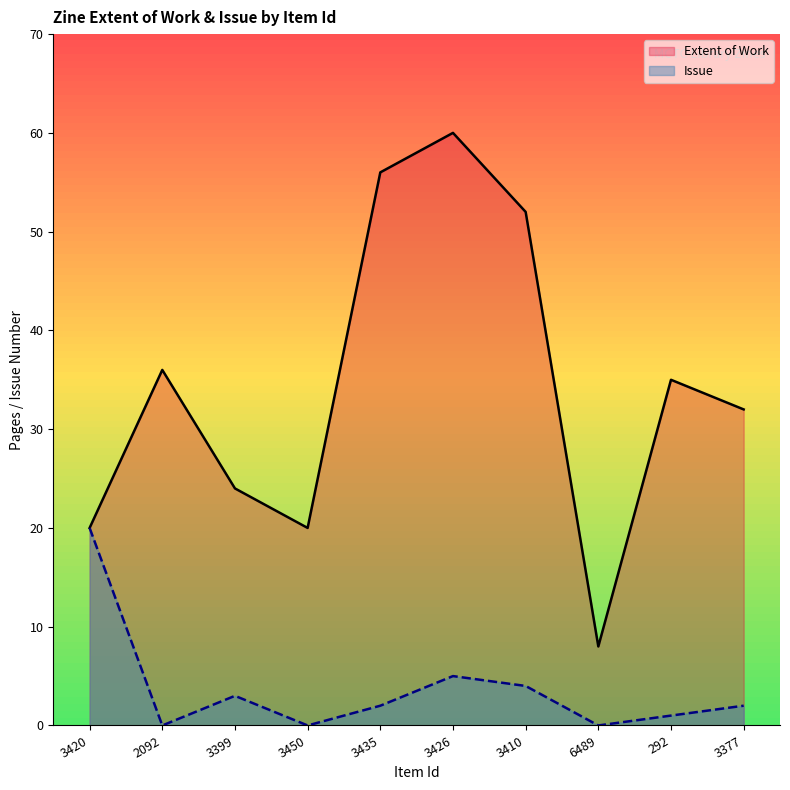

Reading left to right, transcribe all the data shown in this chart.

Extent of Work: 3420=20	2092=36	3399=24	3450=20	3435=56	3426=60	3410=52	6489=8	292=35	3377=32
Issue: 3420=20	2092=0	3399=3	3450=0	3435=2	3426=5	3410=4	6489=0	292=1	3377=2